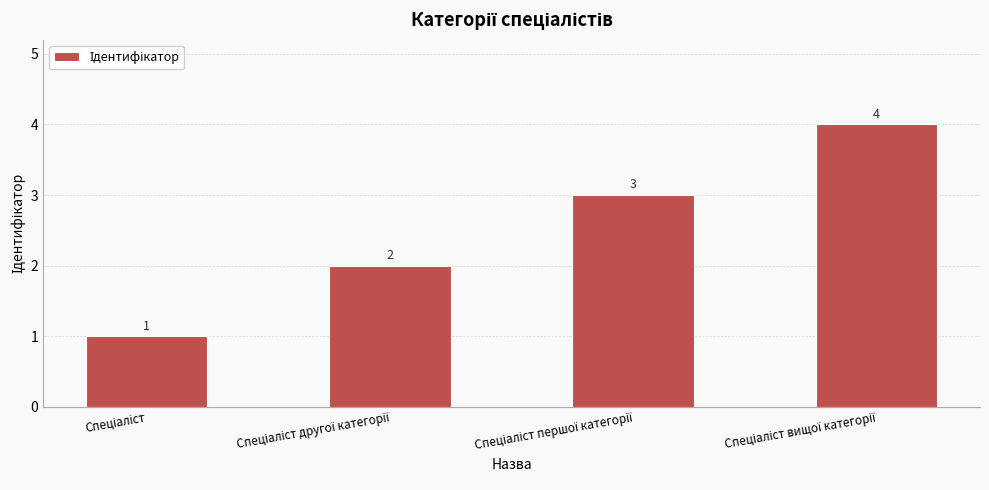

Count the values in the range 2 to 4.

3